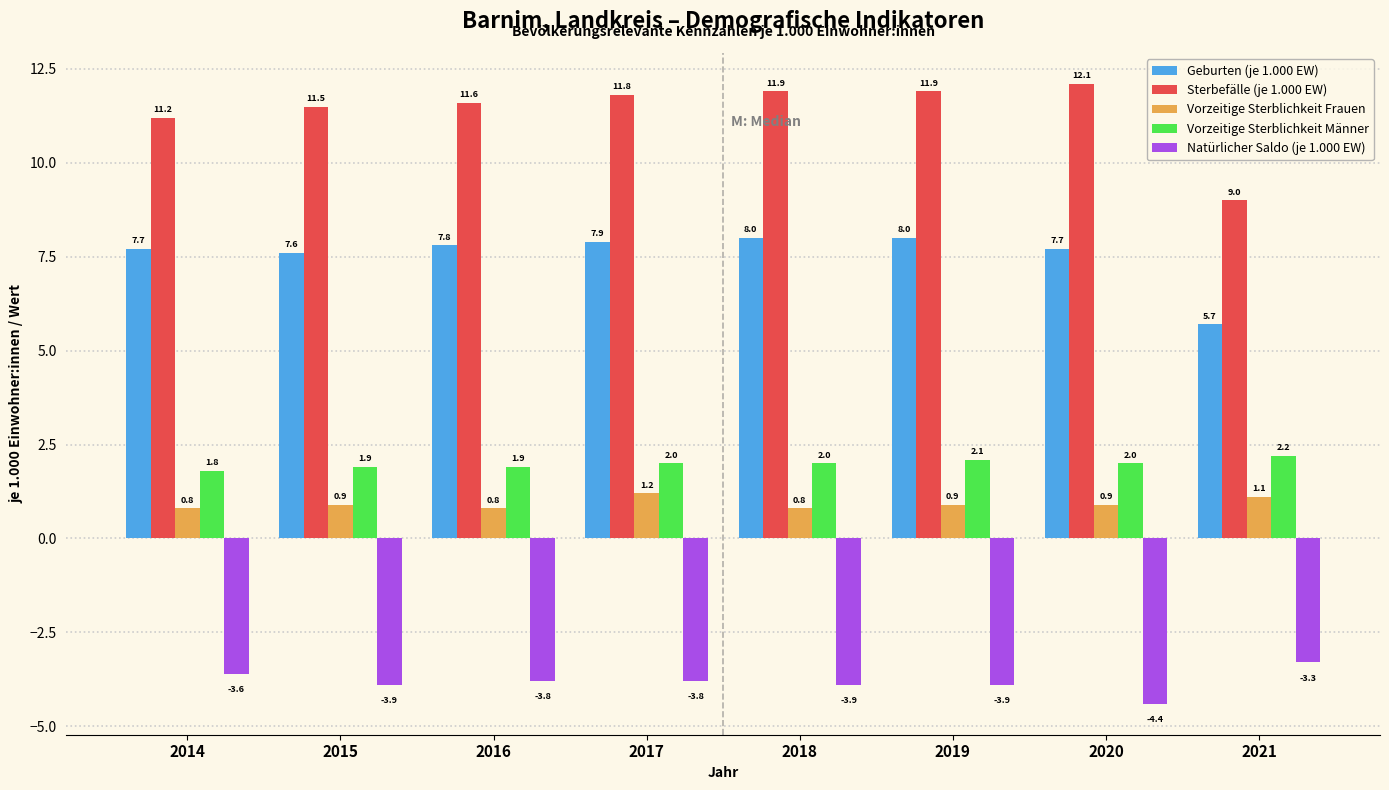

At 2020, list the series in order from smallest to largest.

Natürlicher Saldo (je 1.000 EW), Vorzeitige Sterblichkeit Frauen, Vorzeitige Sterblichkeit Männer, Geburten (je 1.000 EW), Sterbefälle (je 1.000 EW)